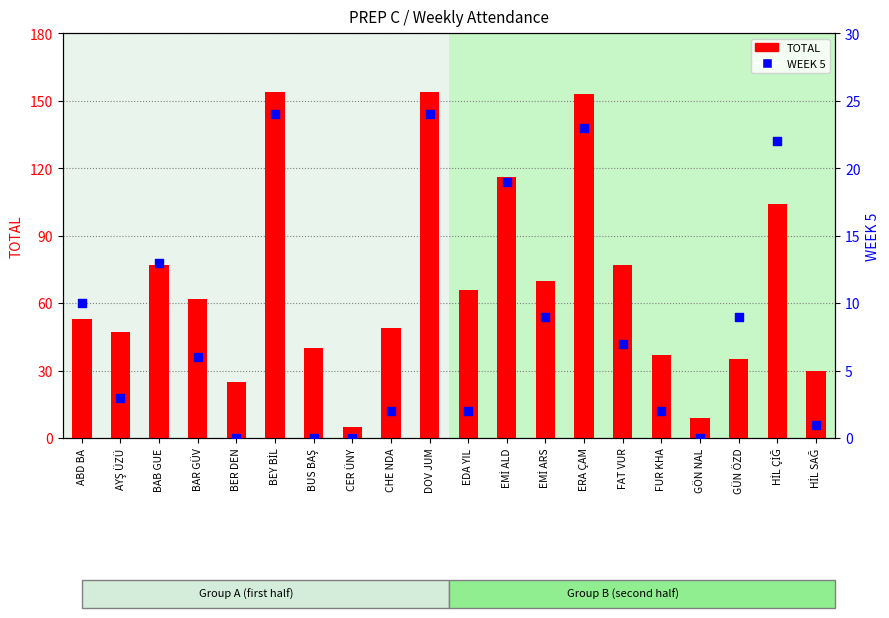

Which series has the largest total across all categories?

TOTAL